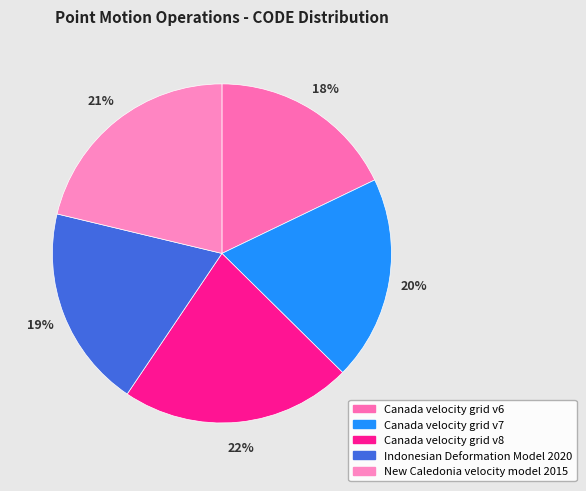

Which category has the biggest portion of the pie?

Canada velocity grid v8